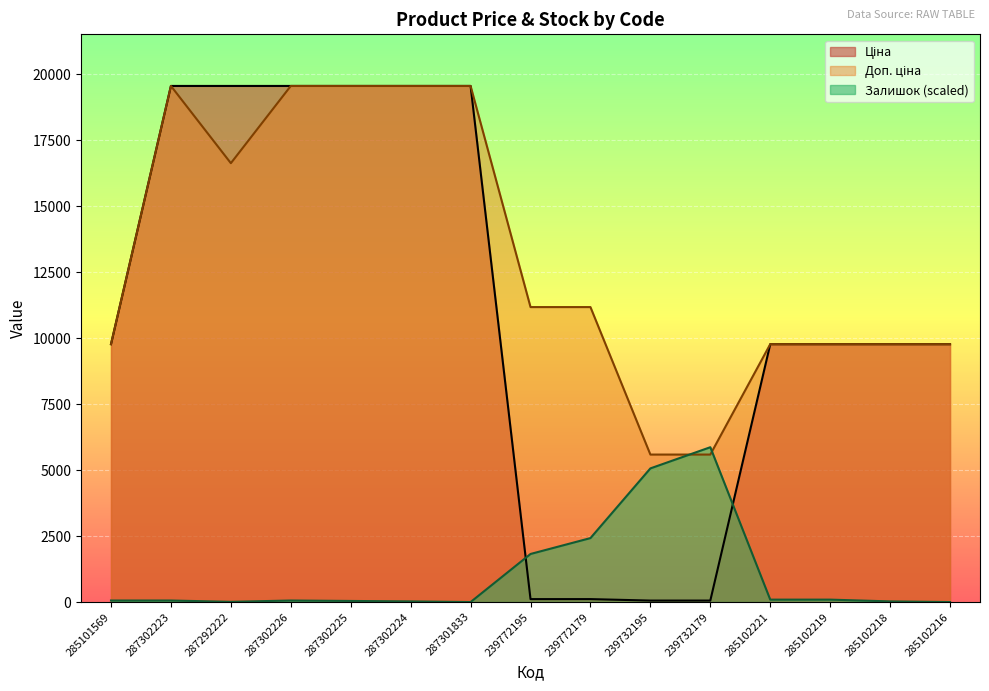

True or false: Ціна has more than 0 points higher than both neighbors.

False